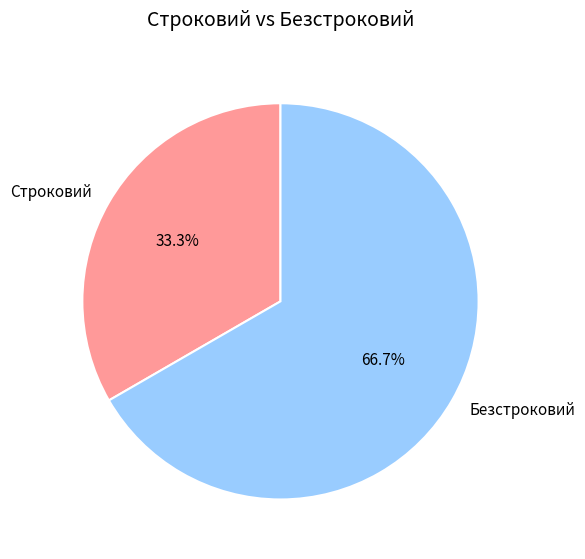

How many segments does this pie chart have?

2